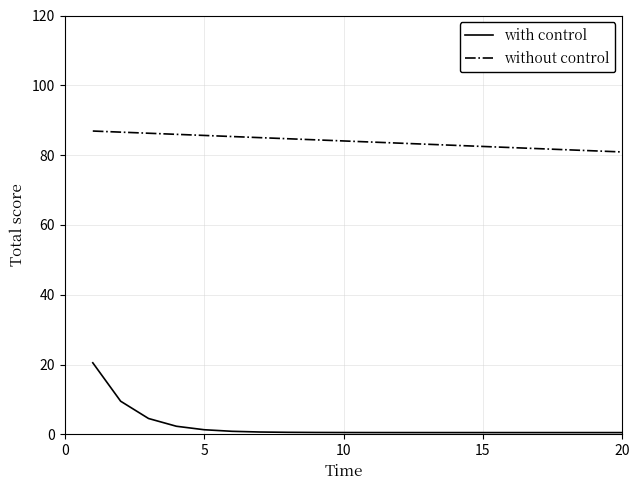

What is the sum of all with control values?

46.3